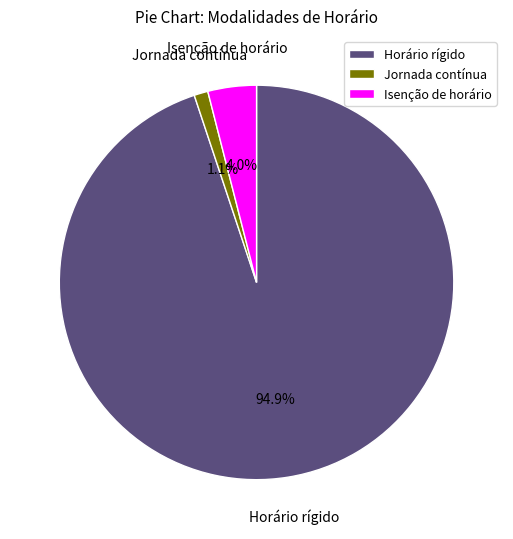

Which slice is the largest?

Horário rígido